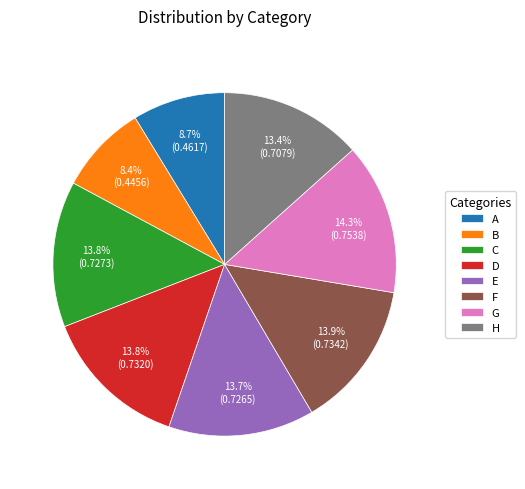

How many segments does this pie chart have?

8